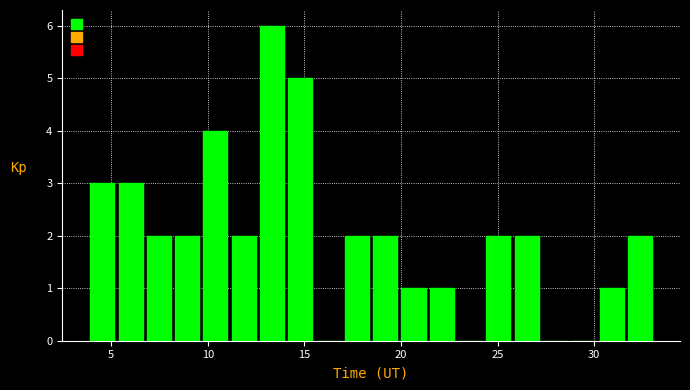

Read against the x-axis, roughly where is the centre of the tallest bar?

13.5